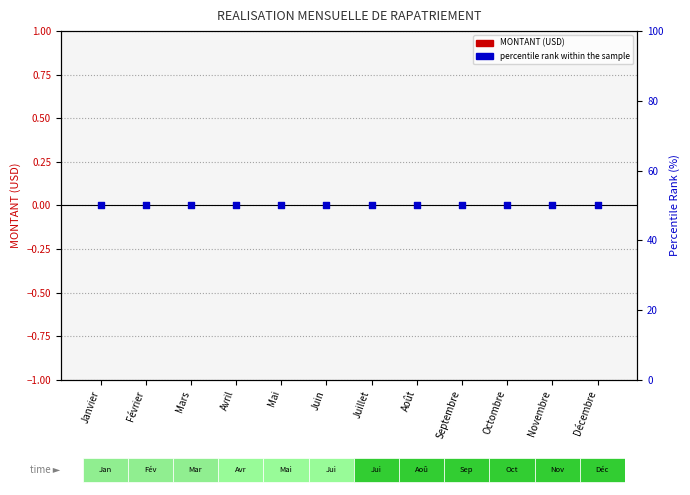

What are all the series names shown in the legend?

MONTANT (USD), percentile rank within the sample